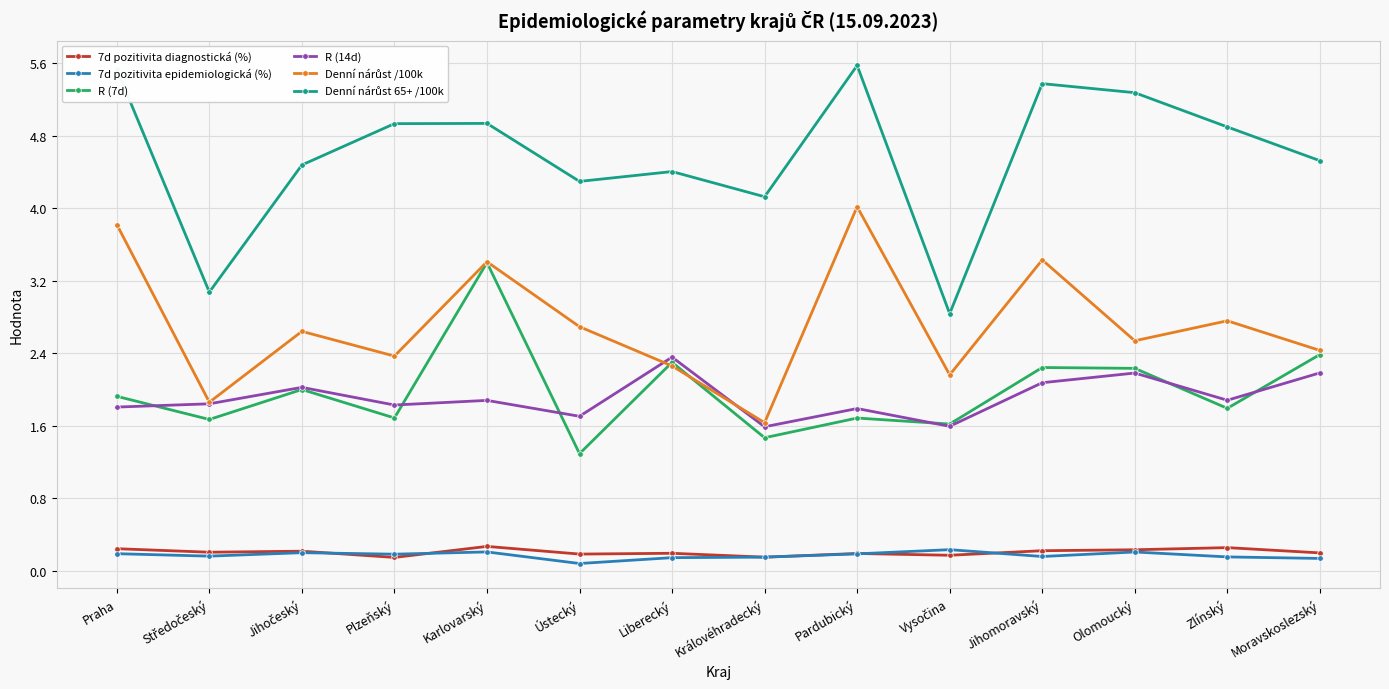

What is the average value of the R (14d) series?

1.9